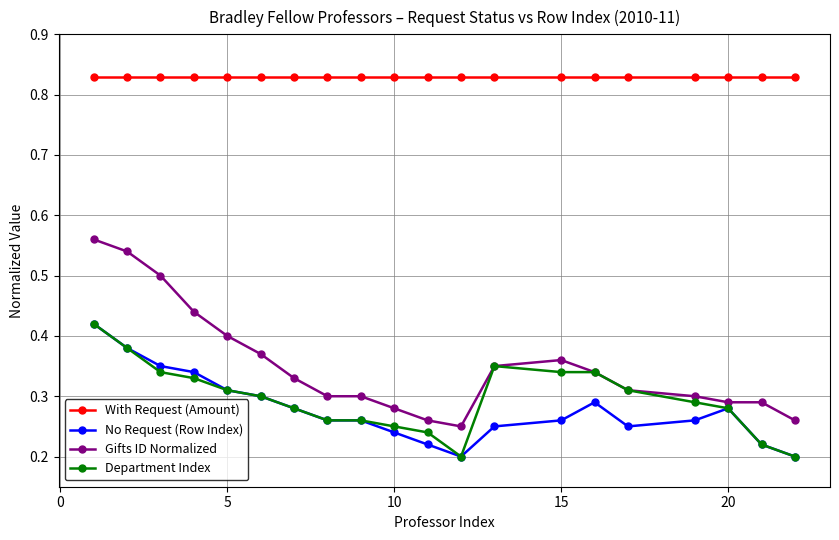

At how many categories does at least one series exceed 0?

20